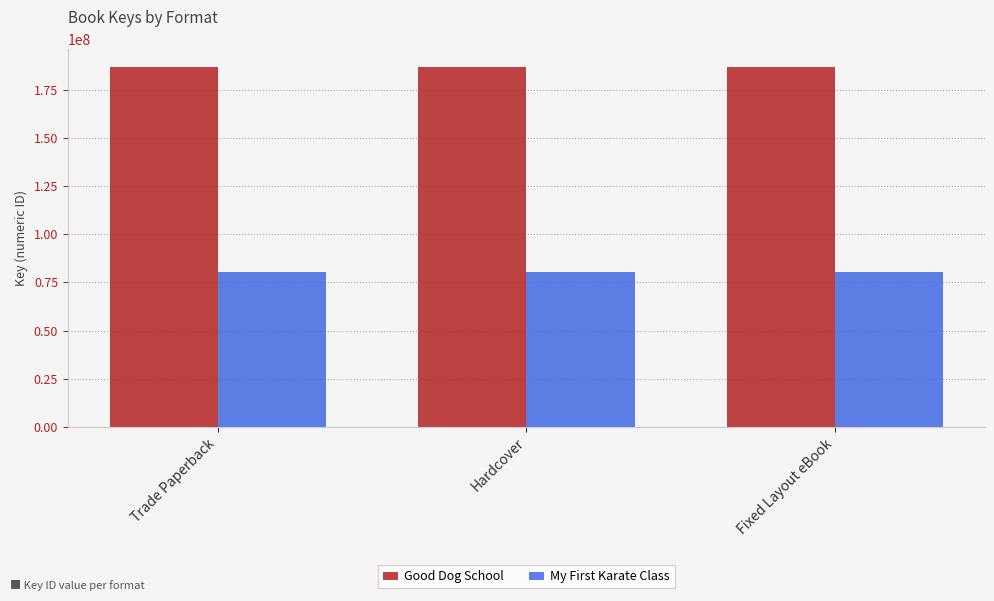

How many bars are there in each group?

2